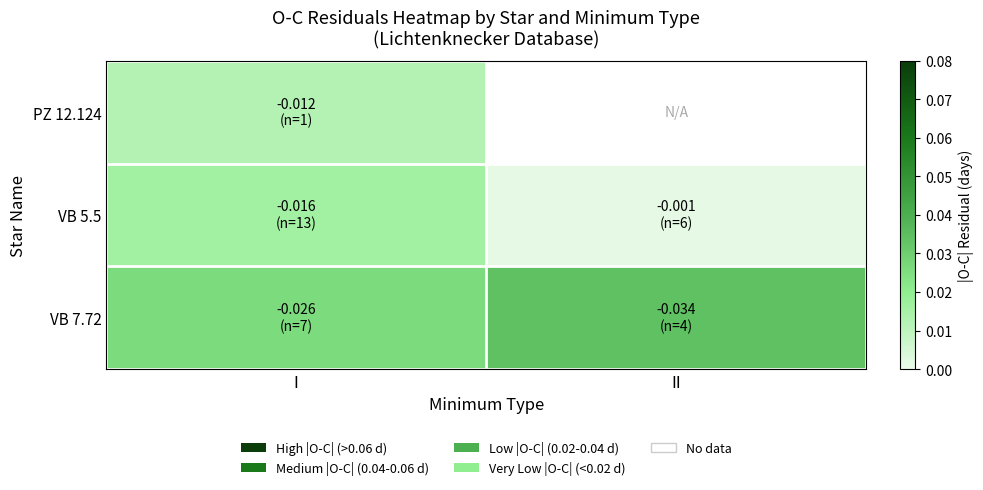

Which series has the widest spread of values?

VB 5.5